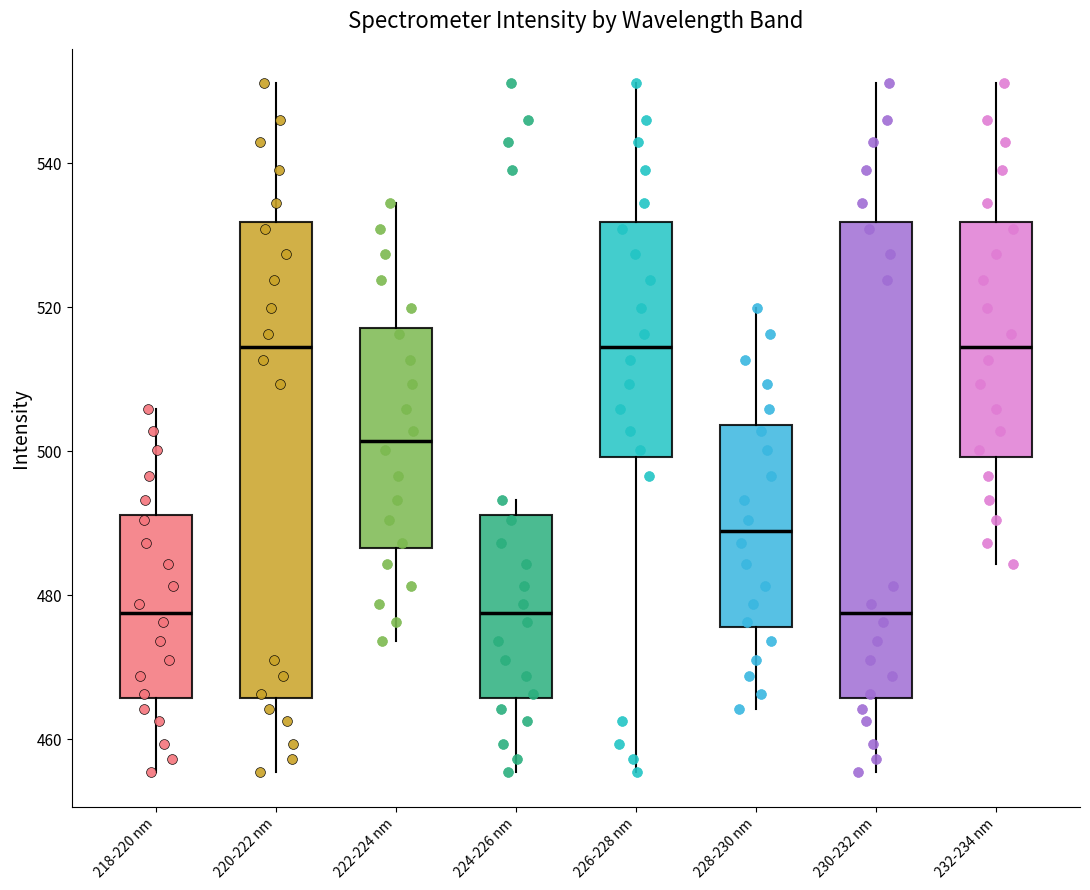

Reading left to right, read every box against the y-axis: the position of its median line, the range the box covers, and the ends of its whiskers. The values are not printed on the chart, so give them approximately, as read against the axis.

218-220 nm: median 478, box 466 to 492, whiskers 456 to 506
220-222 nm: median 514, box 466 to 532, whiskers 456 to 552
222-224 nm: median 502, box 486 to 518, whiskers 474 to 534
224-226 nm: median 478, box 466 to 492, whiskers 456 to 494
226-228 nm: median 514, box 500 to 532, whiskers 456 to 552
228-230 nm: median 488, box 476 to 504, whiskers 464 to 520
230-232 nm: median 478, box 466 to 532, whiskers 456 to 552
232-234 nm: median 514, box 500 to 532, whiskers 484 to 552